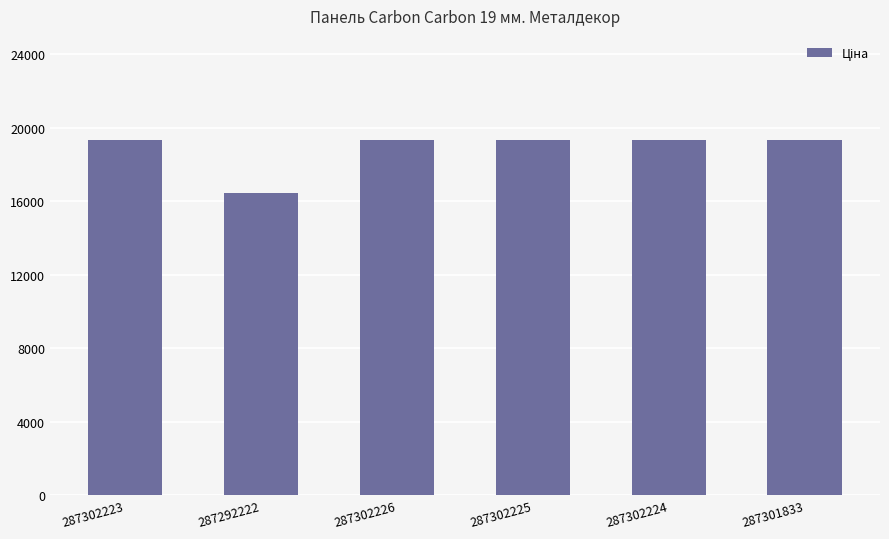

How many values are below 19343?

1